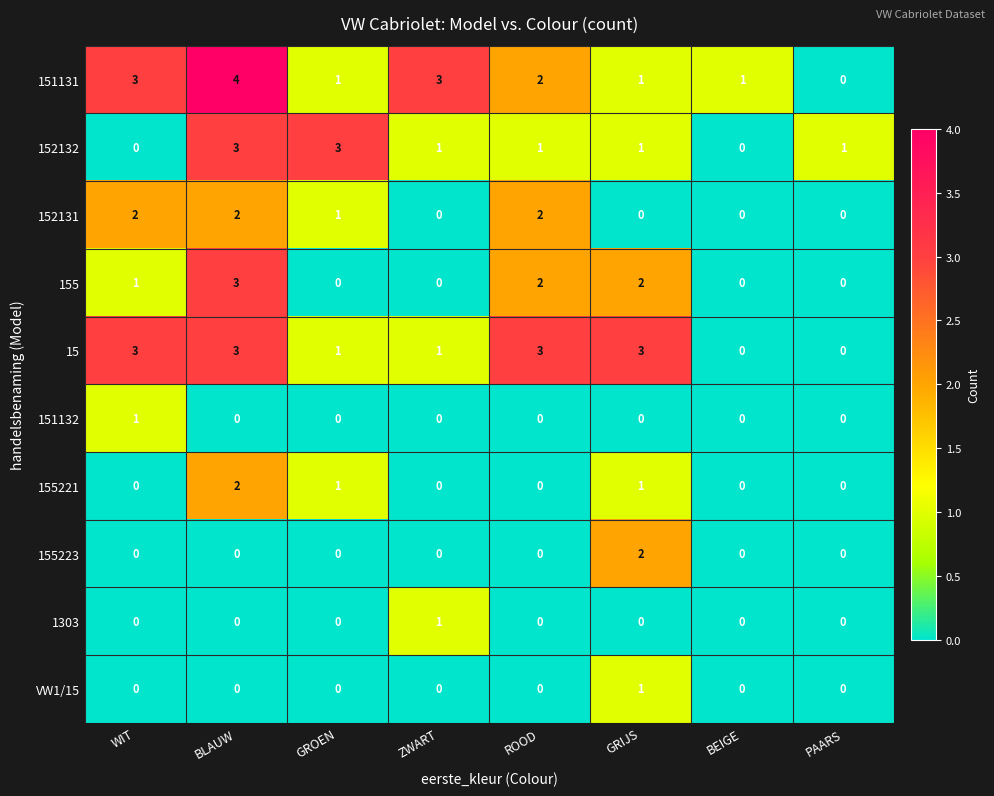

Which series has the largest range (max minus min)?

151131